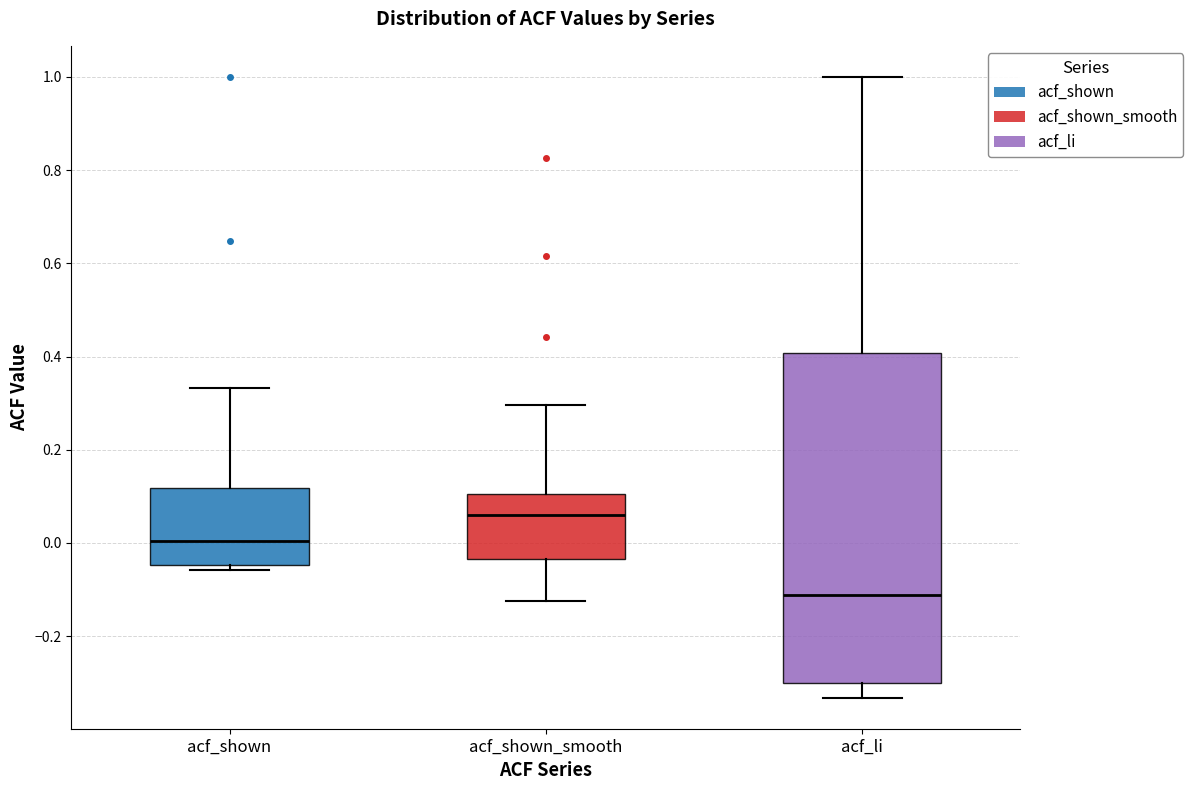

Where is the upper edge of the box for acf_shown on the y-axis? The values are not printed on the chart, so give them approximately, as read against the axis.

0.12